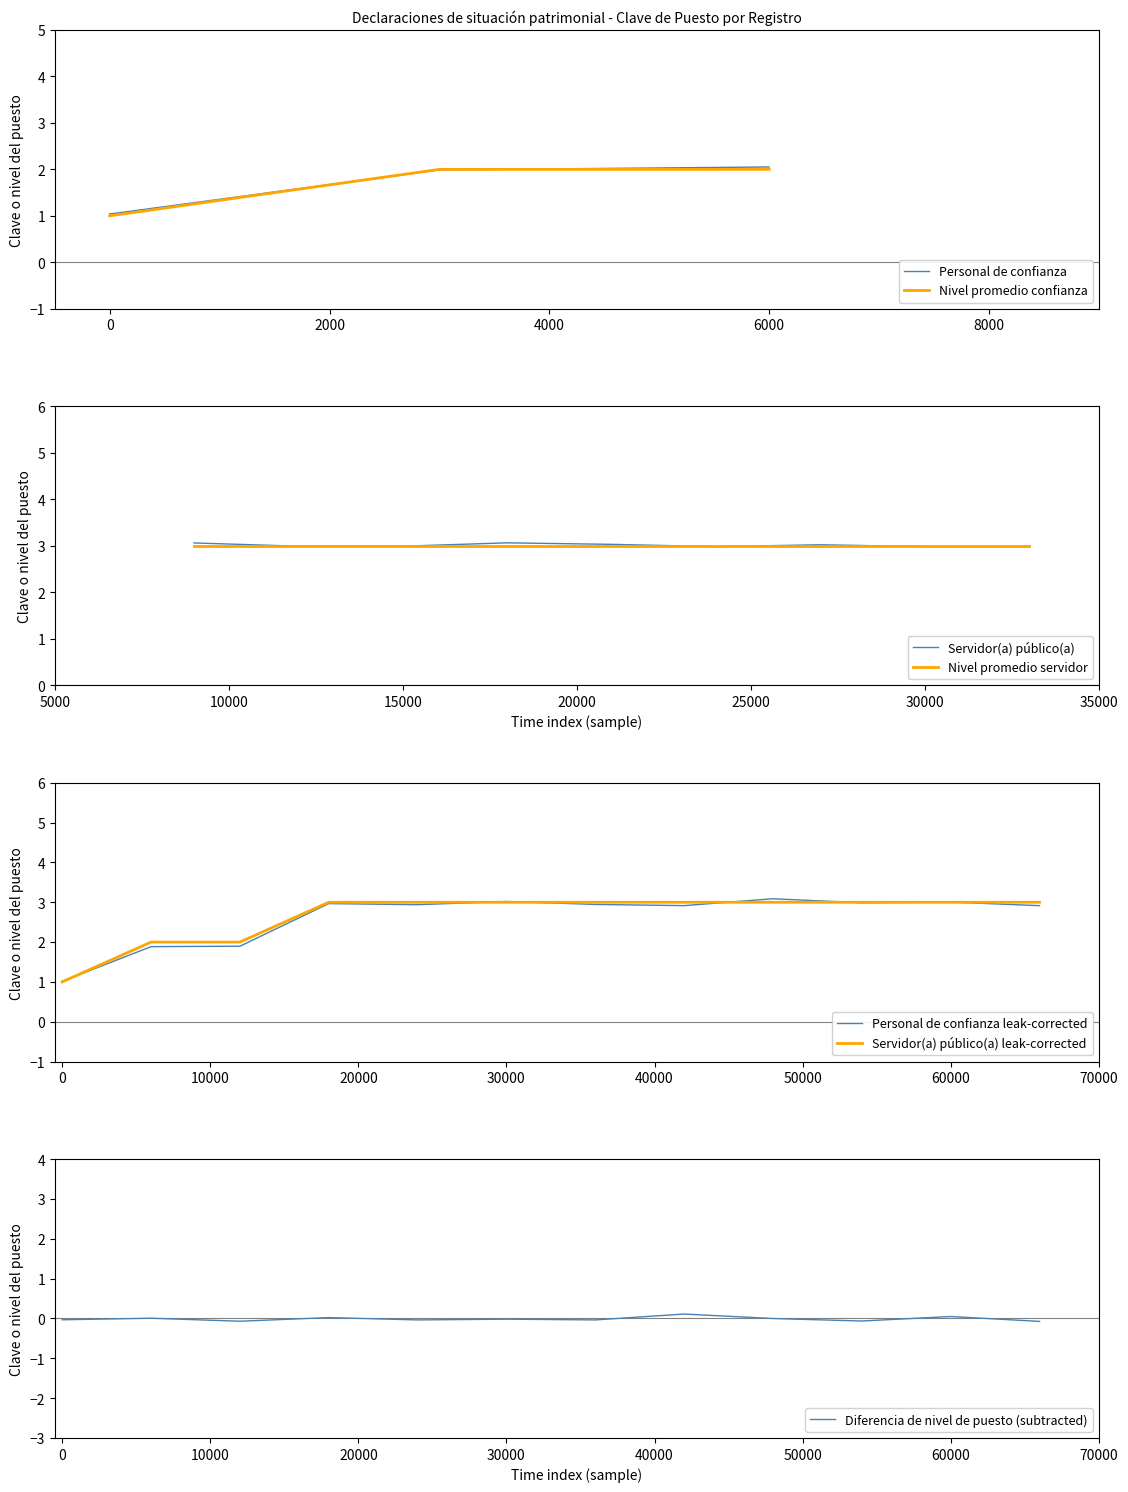

True or false: Personal de confianza has a value of 1.0 at 0.

True